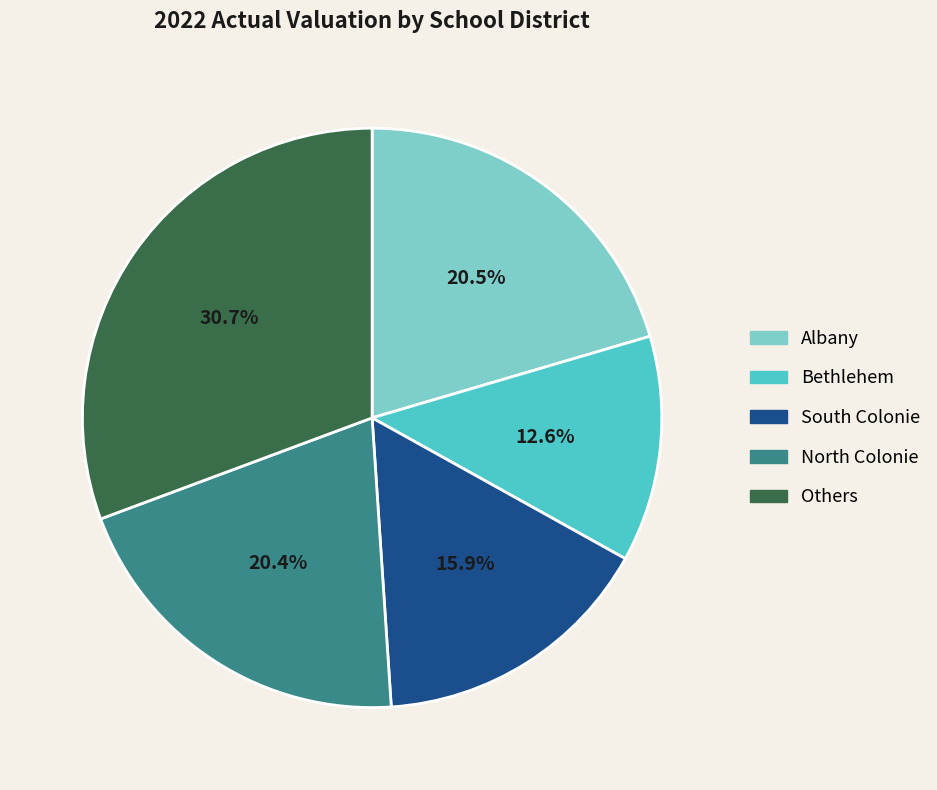

Which category has the biggest portion of the pie?

Others